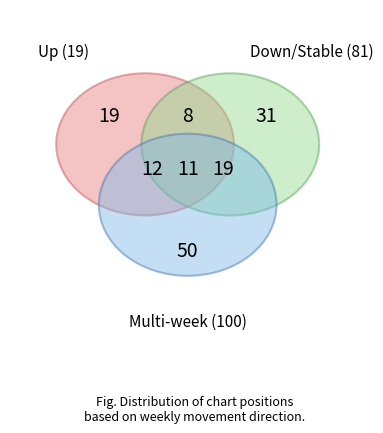

Which slice represents more than half of the pie?

-